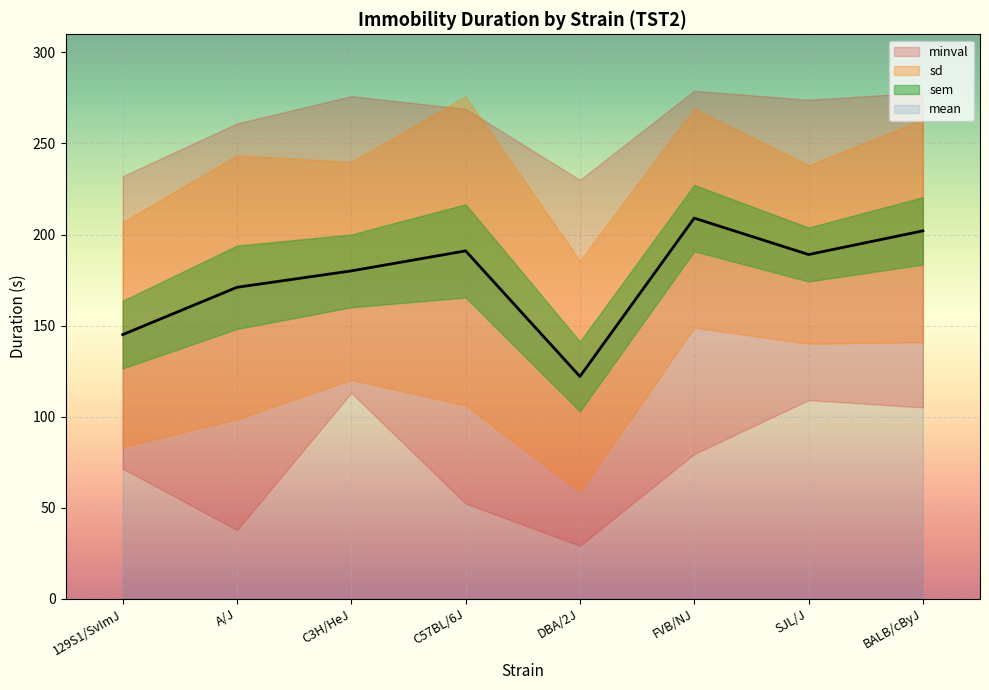

What value does the maxval series have at DBA/2J?

230.0